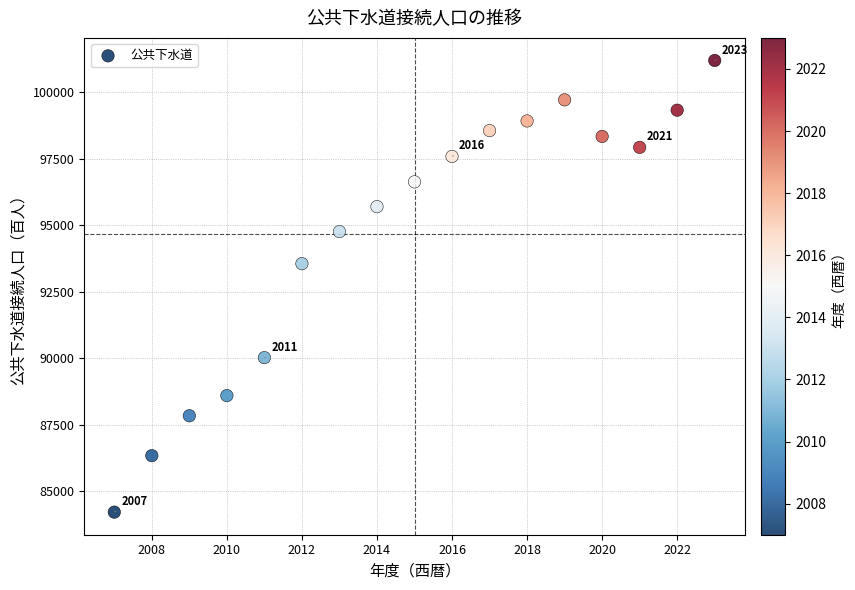

What is the range of Y values (max minus min)?

16986